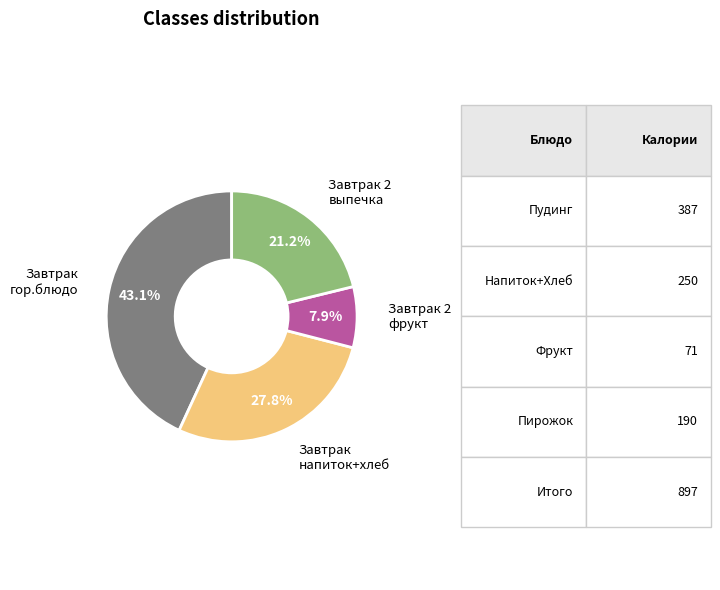

How many slices are in this pie chart?

4